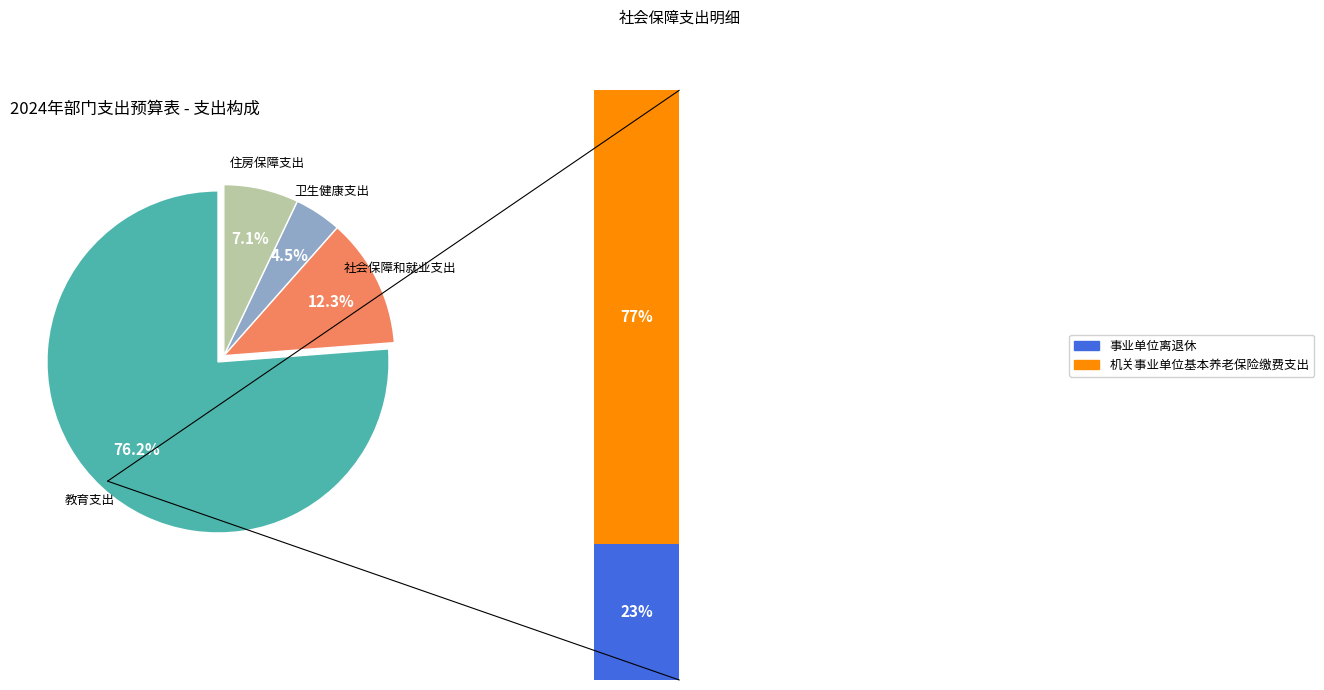

Is 卫生健康支出 the majority of the pie?

No